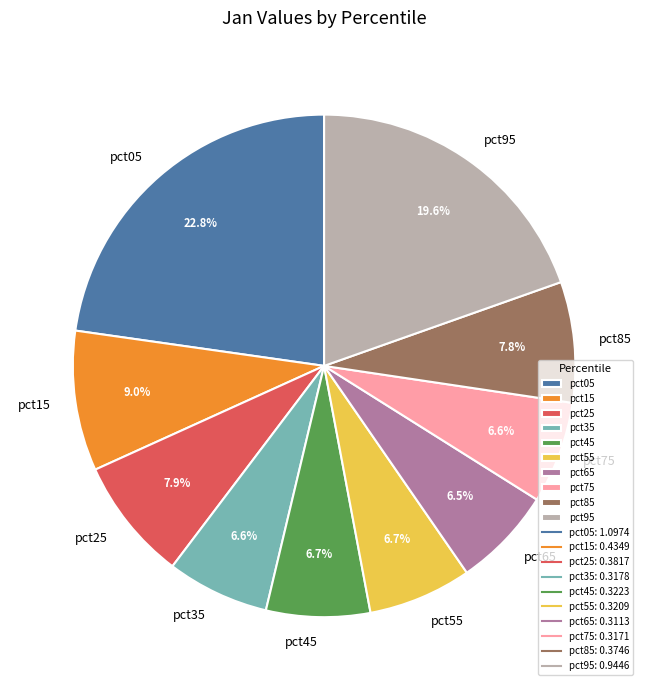

To the nearest percent, what is the difference between the pct15 and pct75 slice percentages?

2%